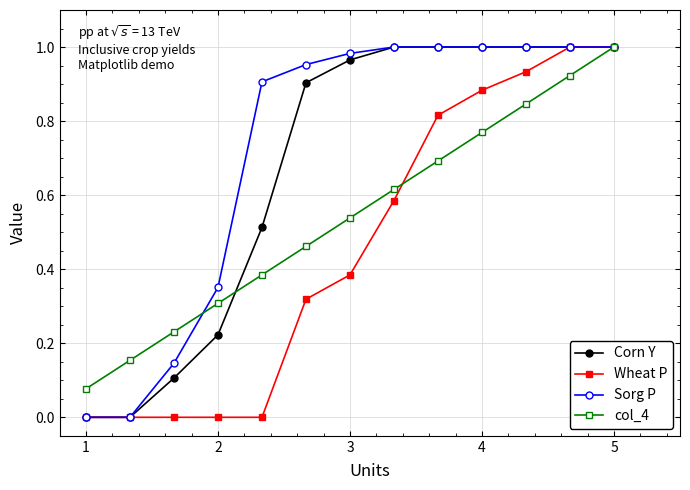

Rank the series by their average value, from highest to lowest.

Sorg P, Corn Y, col_4, Wheat P